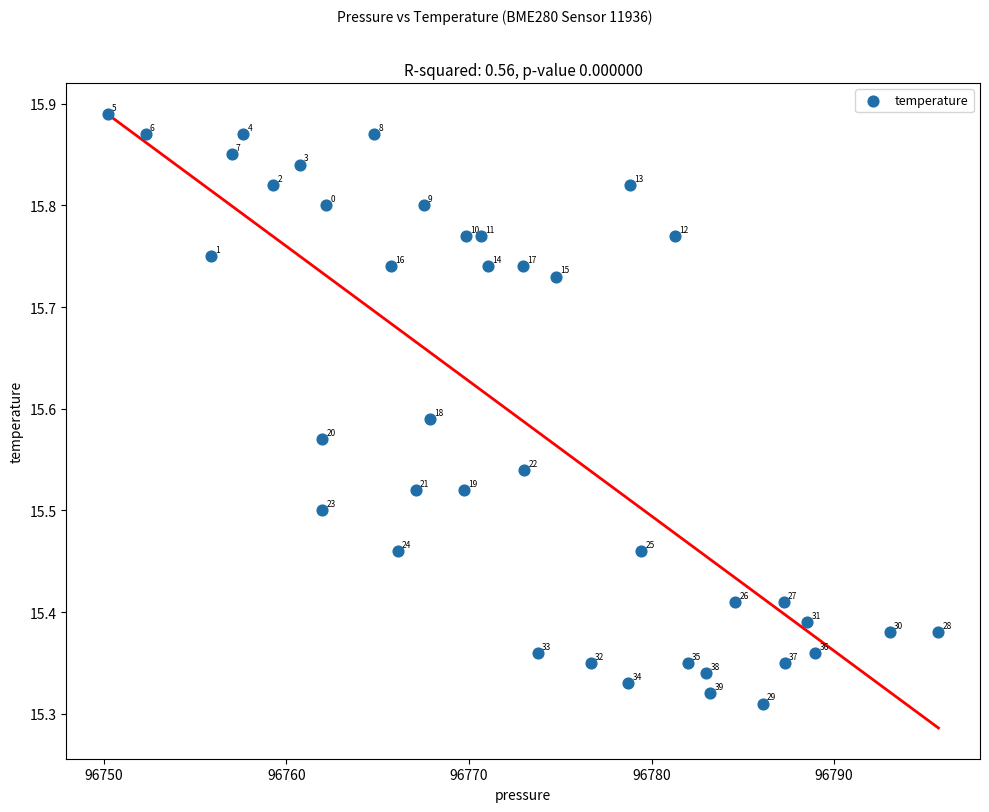

What is the range of X values (max minus min)?

45.5